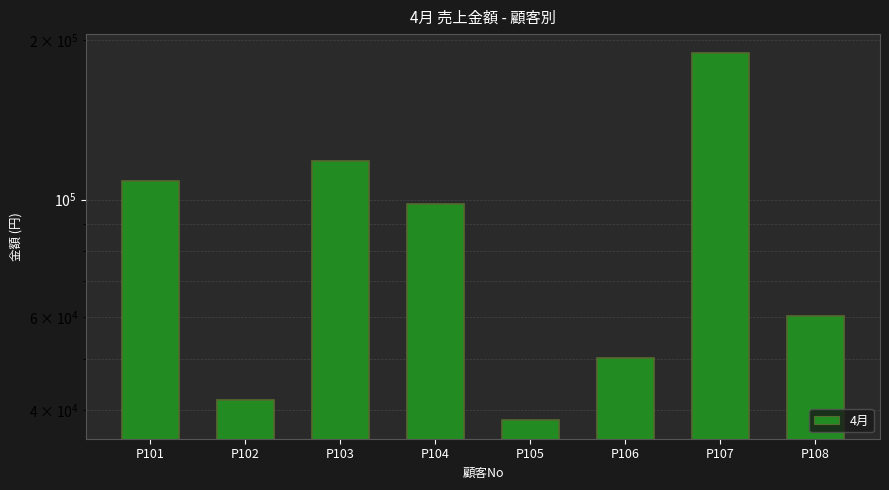

True or false: the data shows 90058 at P108.

False